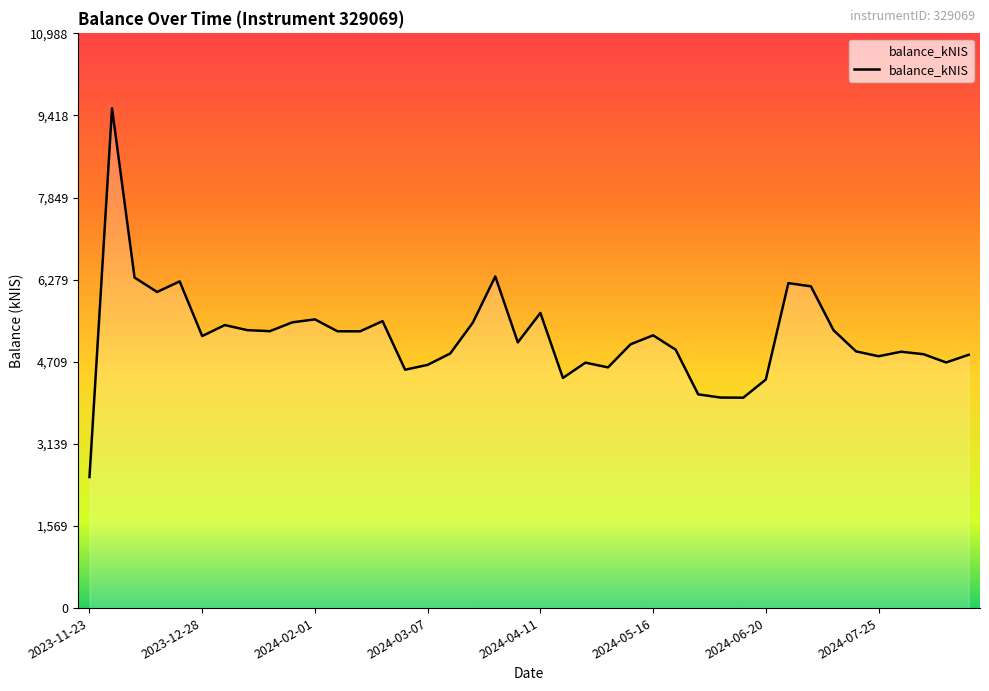

What is the smallest value displayed?

2505.1